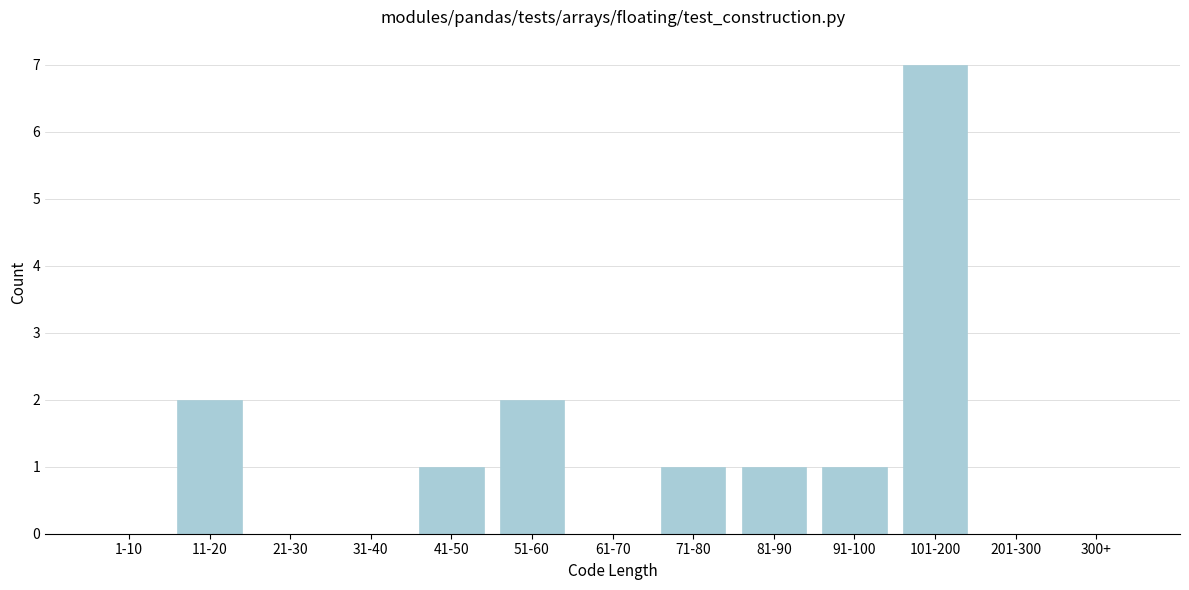

Reading left to right, transcribe all the data shown in this chart.

1-10=0	11-20=2	21-30=0	31-40=0	41-50=1	51-60=2	61-70=0	71-80=1	81-90=1	91-100=1	101-200=7	201-300=0	300+=0